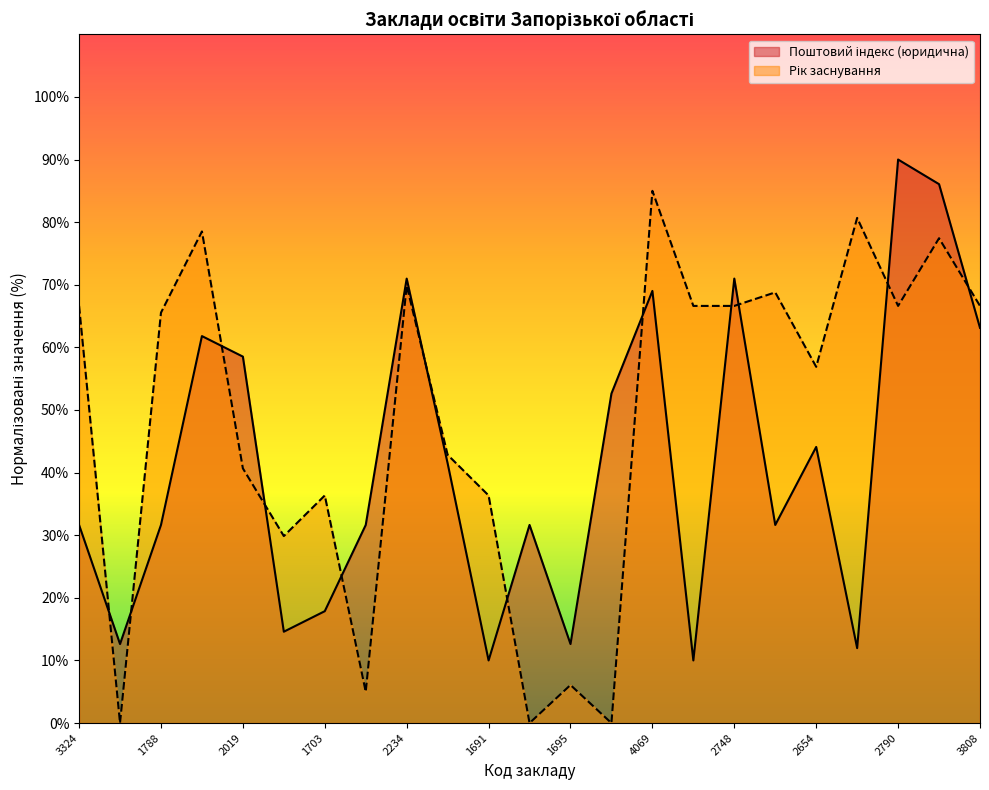

How many interior local peaks (higher than both neighbors) does the data have?

7